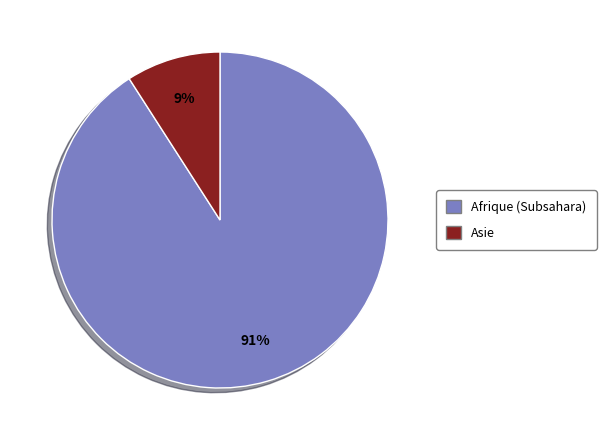

To the nearest percent, what is the average slice percentage?

50%